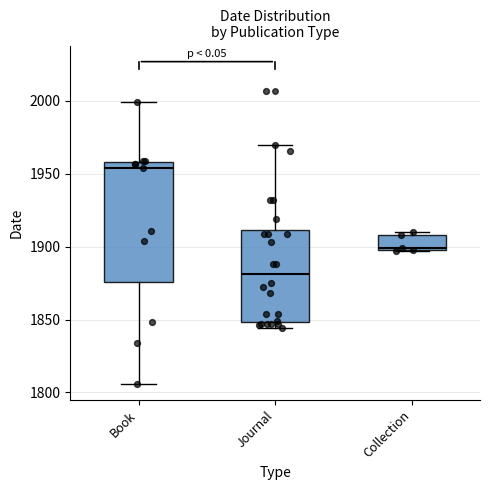

Which box's median line is the lowest?

Journal